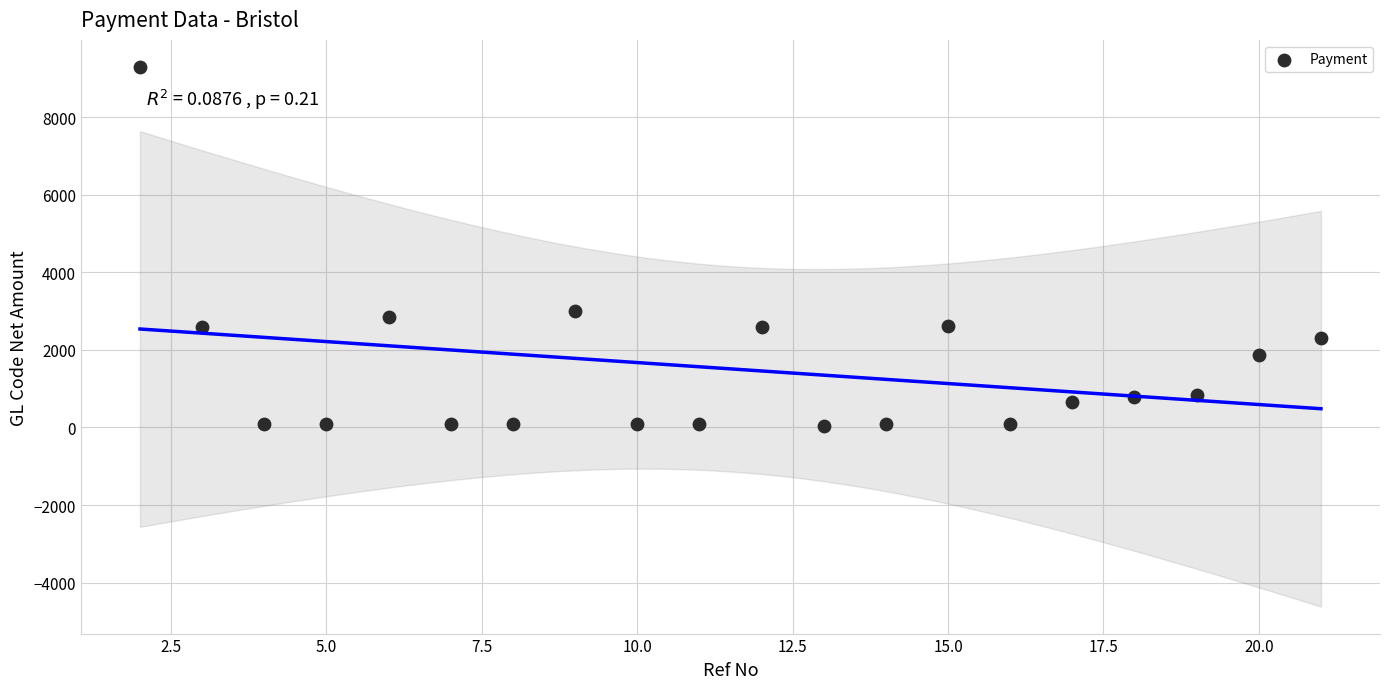

What Y value in the scatter plot is closest to 4671?

3008.9